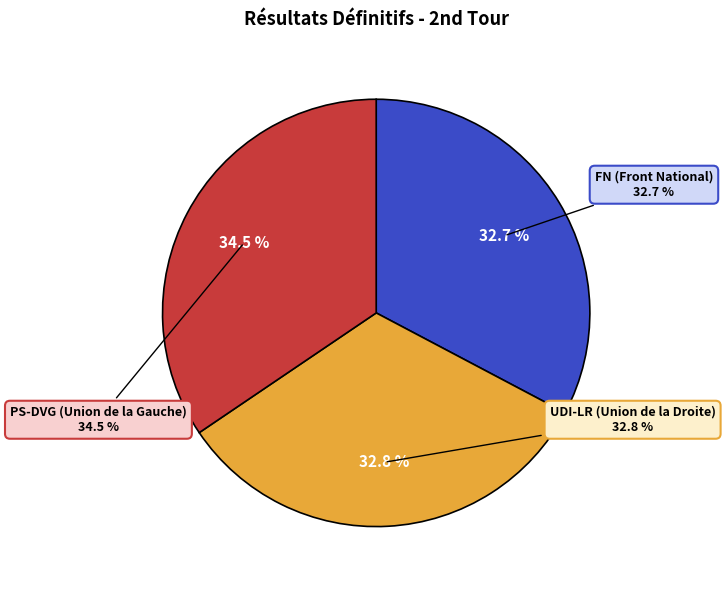

To the nearest percent, what is the difference between the PS-DVG (Union de la Gauche) and FN (Front National) slice percentages?

2%